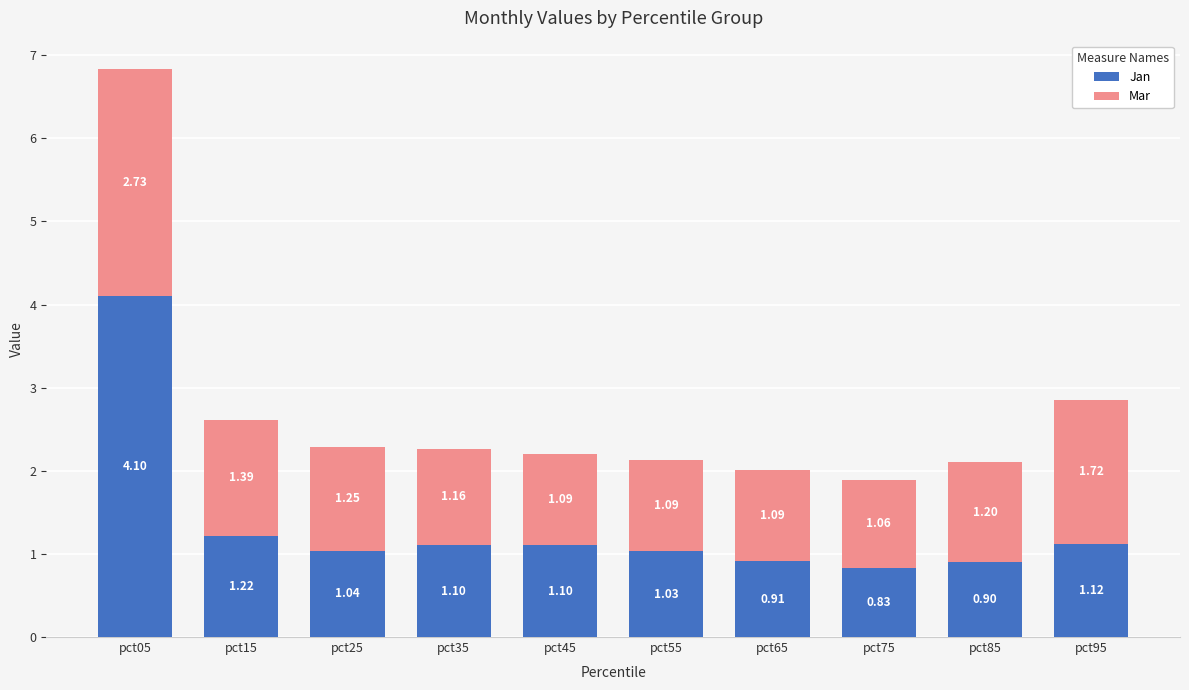

At which category is the sum across all series the highest?

pct05